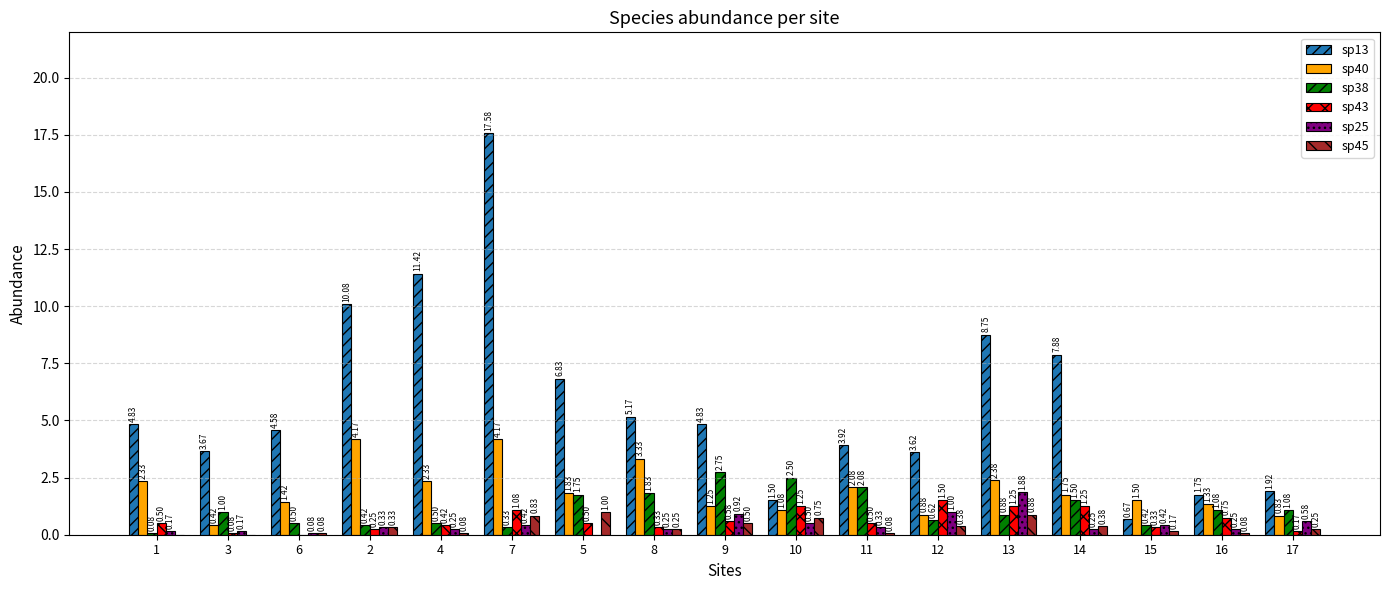

What is the sum of all sp25 values?

7.8